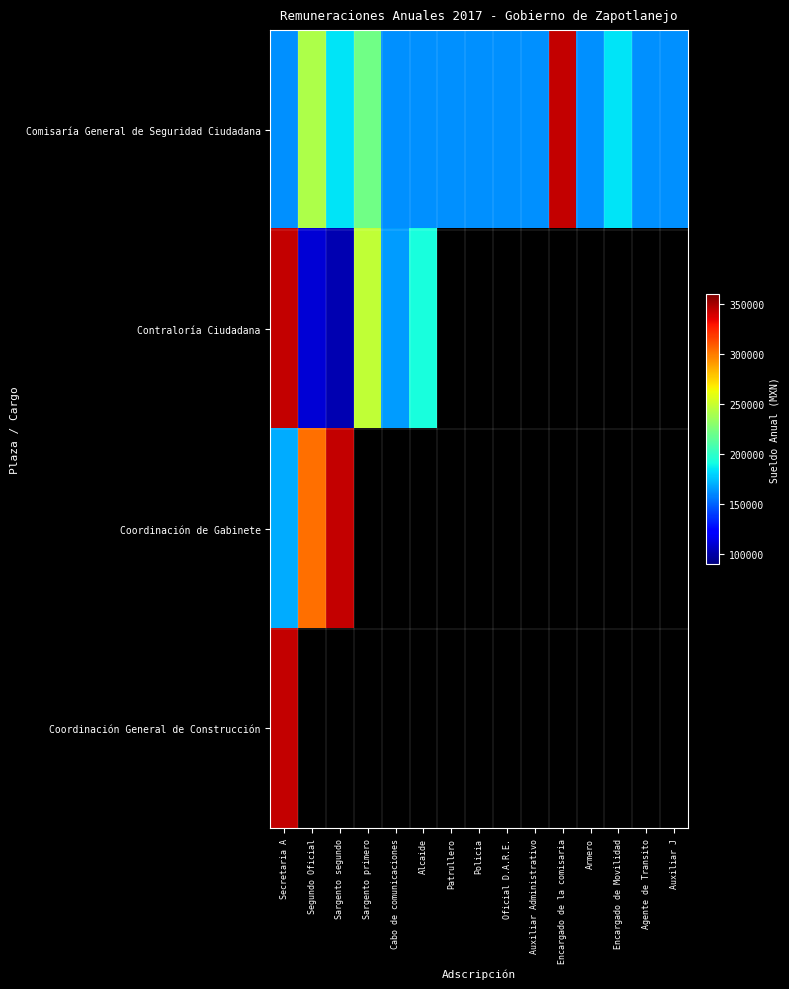

Is it true that Comisaría General de Seguridad Ciudadana equals 184464.0 at Encargado de Movilidad?

True